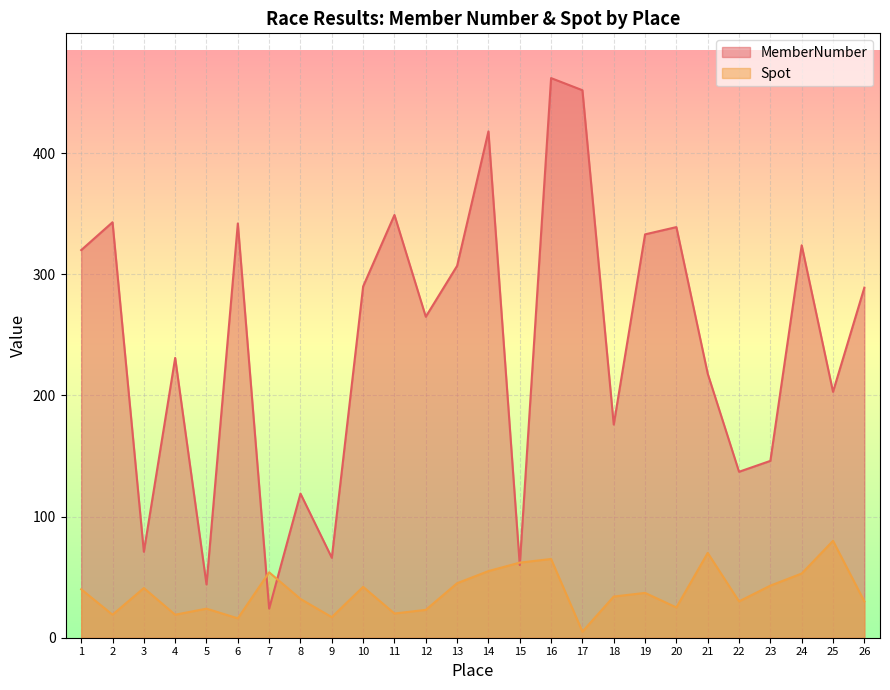

True or false: MemberNumber has more than 2 interior local peaks.

True